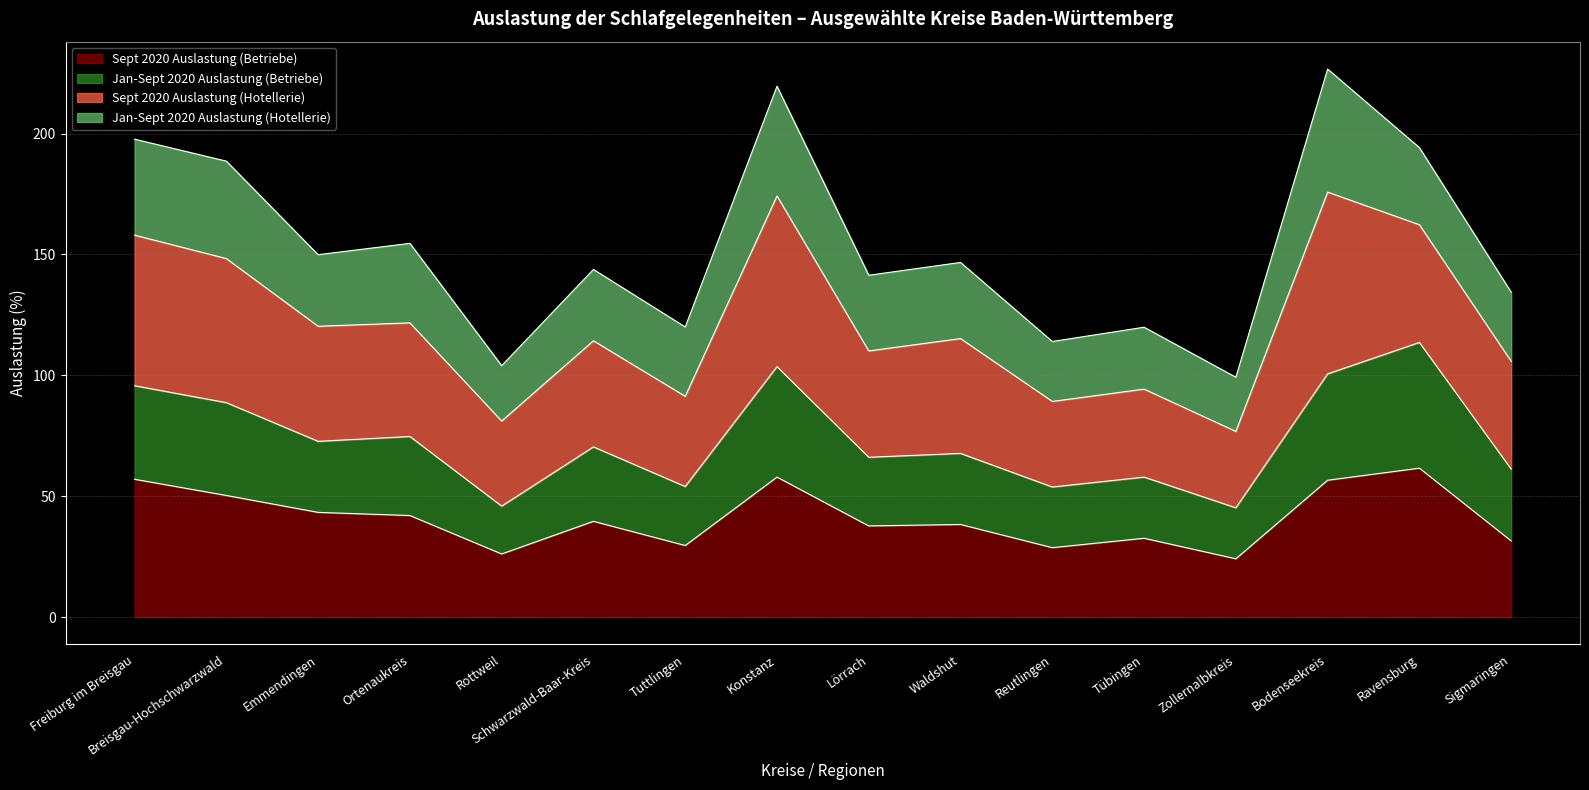

What are all the series names shown in the legend?

Sept 2020 Auslastung (Betriebe), Jan-Sept 2020 Auslastung (Betriebe), Sept 2020 Auslastung (Hotellerie), Jan-Sept 2020 Auslastung (Hotellerie)